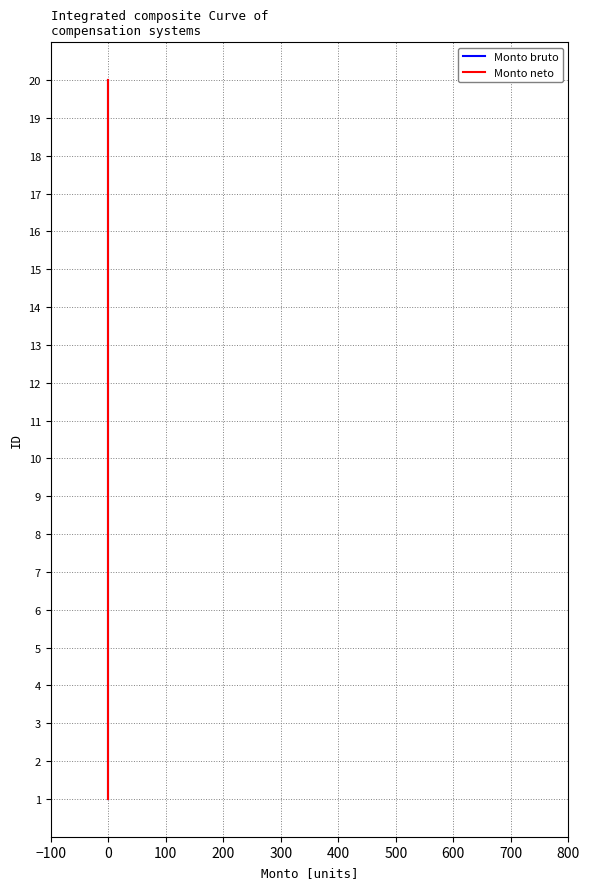

What is the difference between the Monto bruto values at 16 and 14?

2